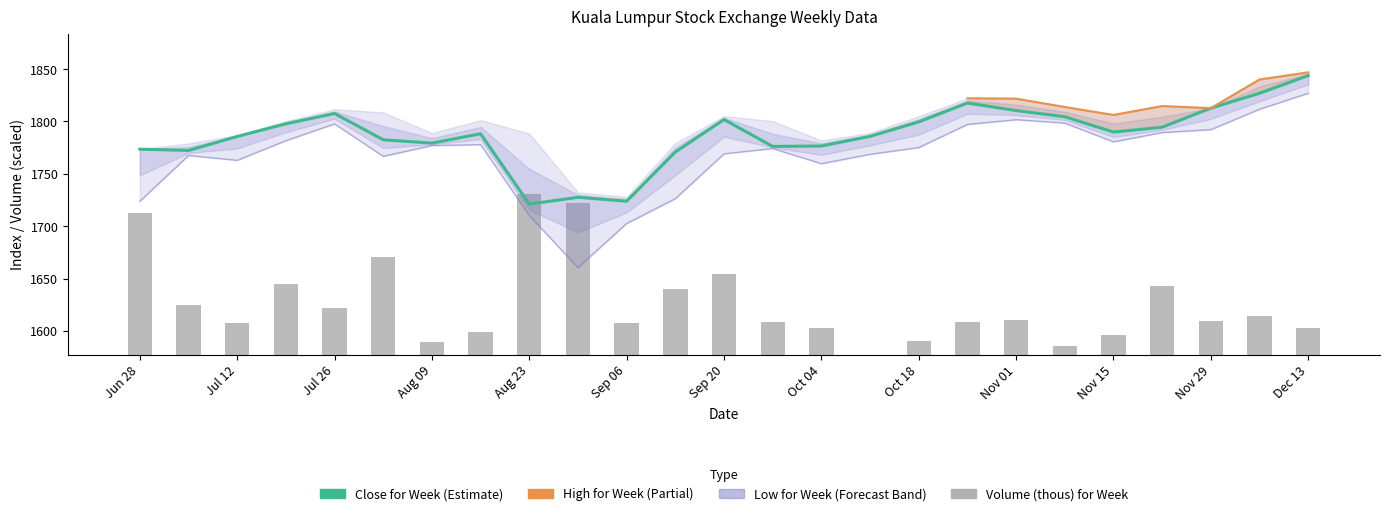

What is the label of the 9th bar from the left?

2013-08-23